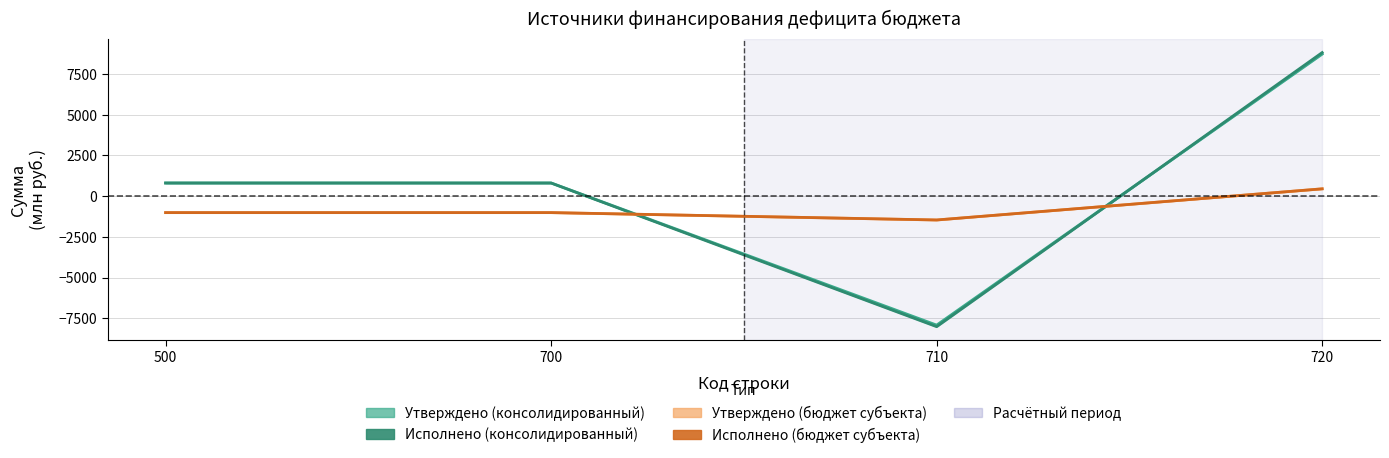

True or false: Исполнено (консолидированный бюджет) has more than 0 interior local peaks.

False